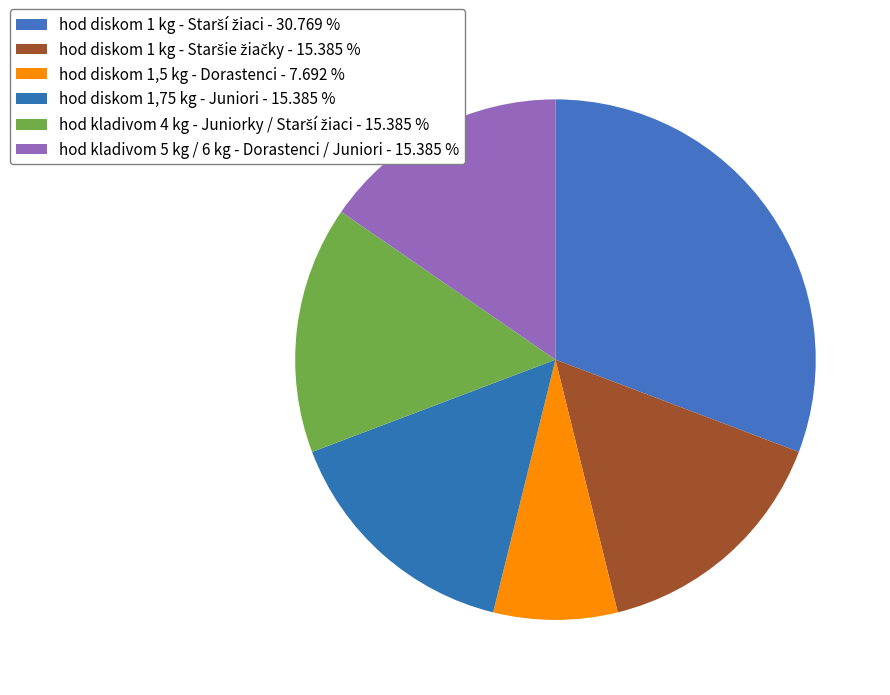

What is the change in value from hod diskom 1,5 kg - Dorastenci to hod diskom 1,75 kg - Juniori?

+1